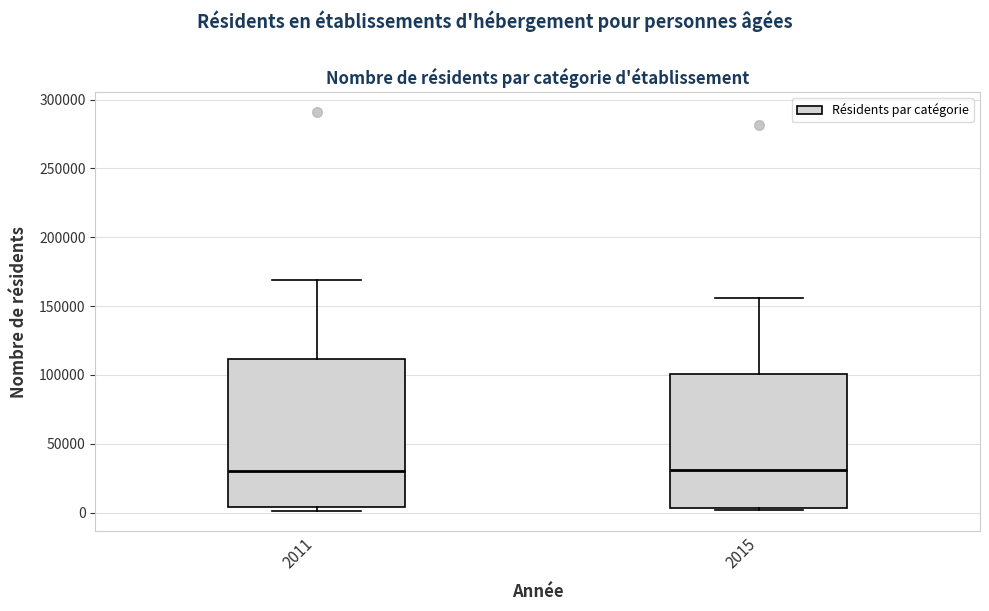

Reading left to right, read every box against the y-axis: the position of its median line, the range the box covers, and the ends of its whiskers. The values are not printed on the chart, so give them approximately, as read against the axis.

2011: median 30000, box 5000 to 110000, whiskers 0 to 170000
2015: median 30000, box 5000 to 100000, whiskers 0 to 155000